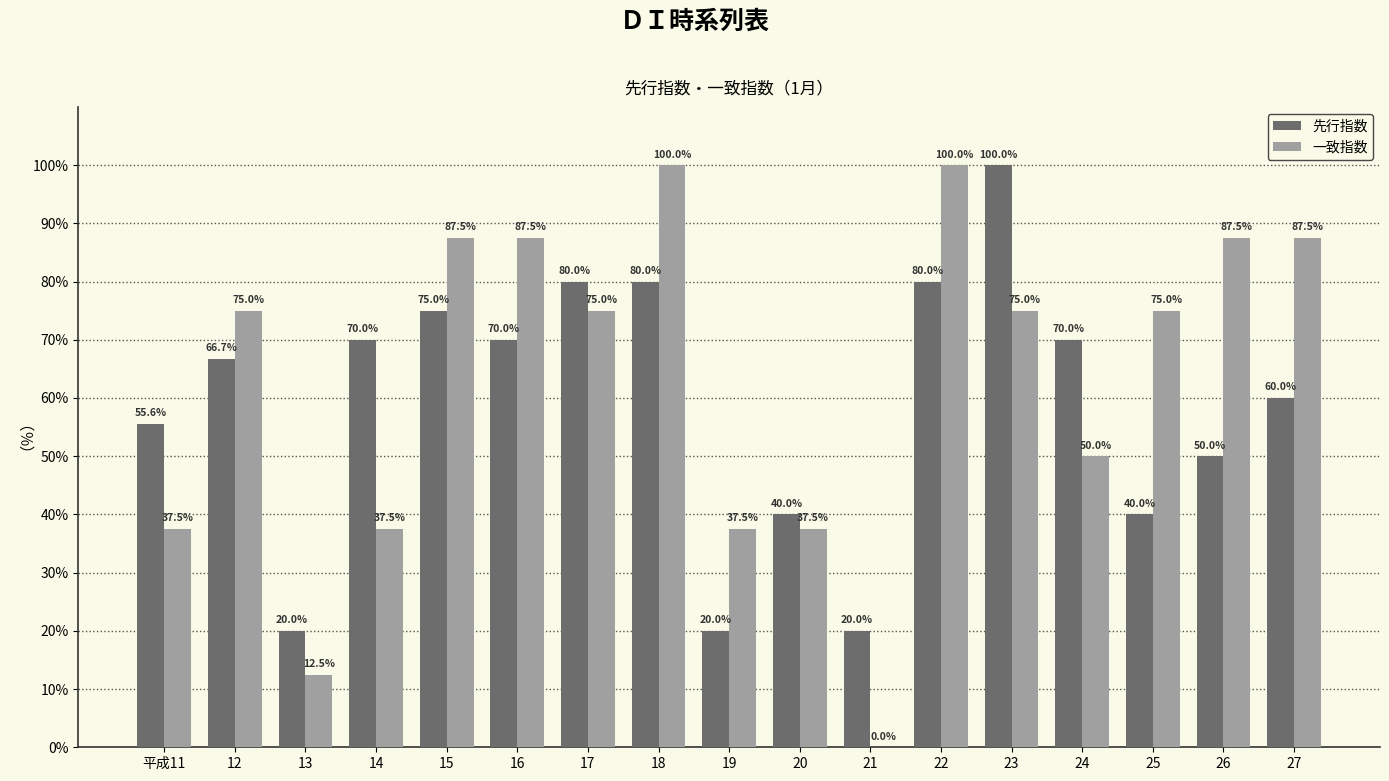

The value of 一致指数 at 20 is 37.5. True or false?

True